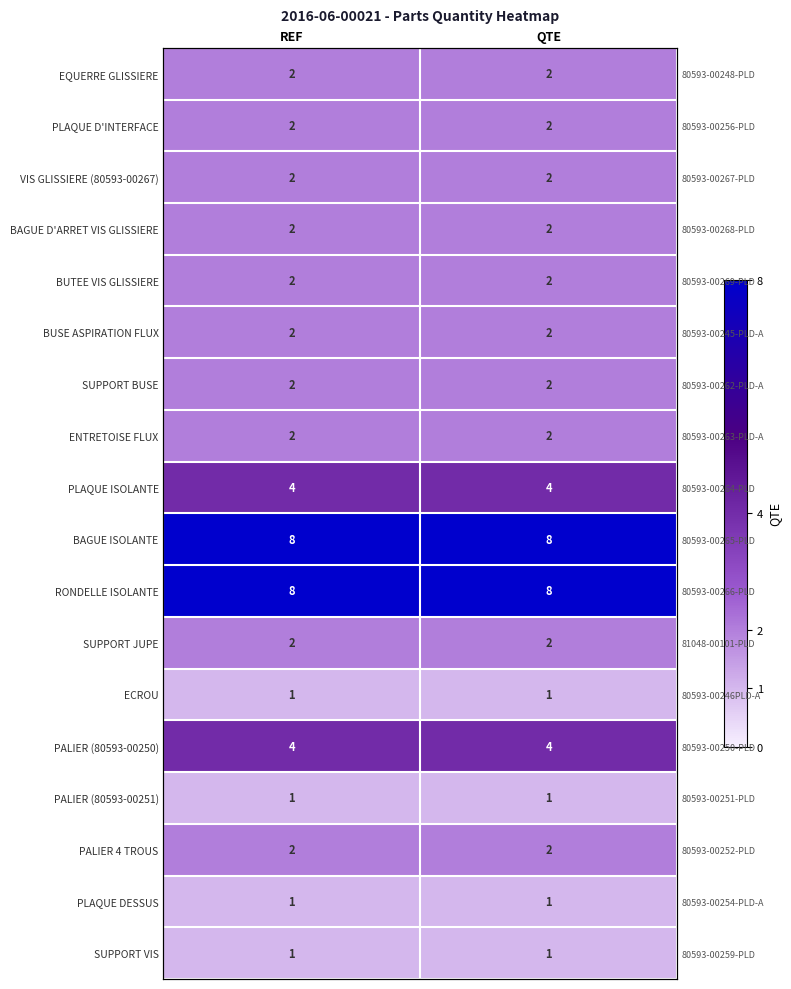

How many data points does each series have?

2